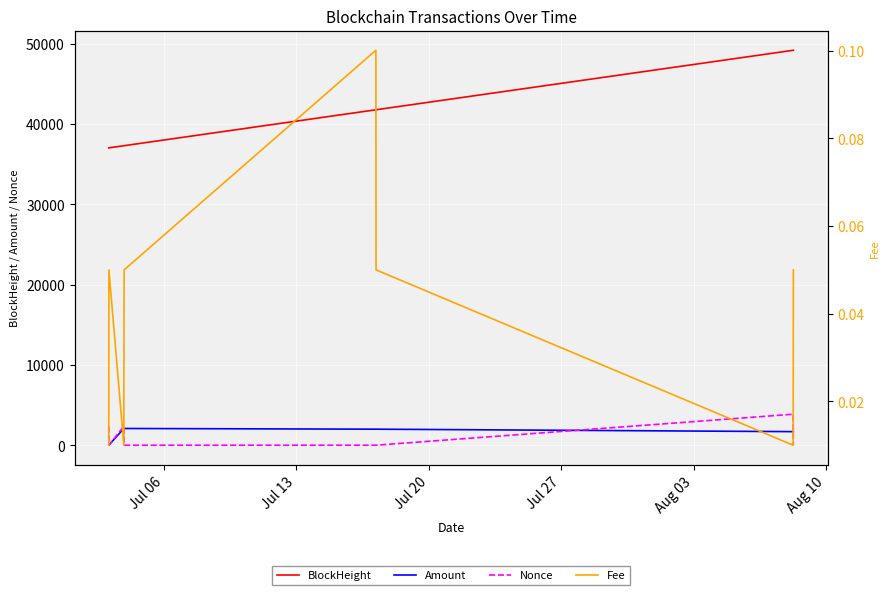

True or false: BlockHeight and Amount intersect in this chart.

False